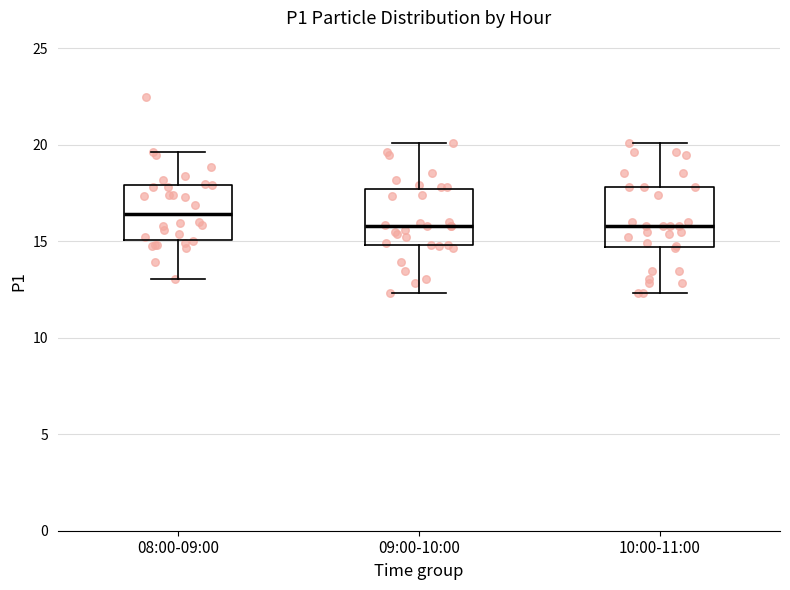

Reading left to right, transcribe this box plot: for each box, give where its median line is, the range the box spans, and where its two whiskers end, as read against the y-axis. The values are not printed on the chart, so give them approximately, as read against the axis.

08:00-09:00: median 16.5, box 15.0 to 18.0, whiskers 13.0 to 19.5
09:00-10:00: median 16.0, box 15.0 to 17.5, whiskers 12.5 to 20.0
10:00-11:00: median 16.0, box 14.5 to 18.0, whiskers 12.5 to 20.0